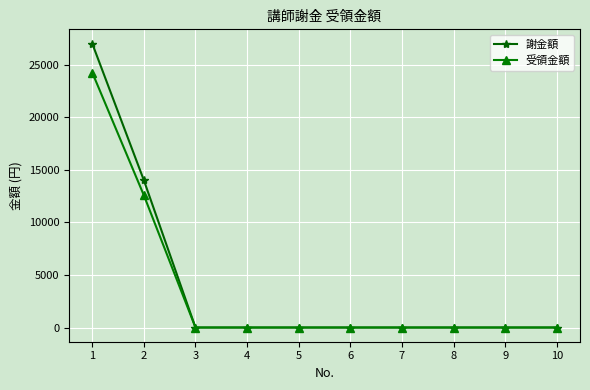

What is the value of the 謝金額 point at the 2nd from the left?

14000